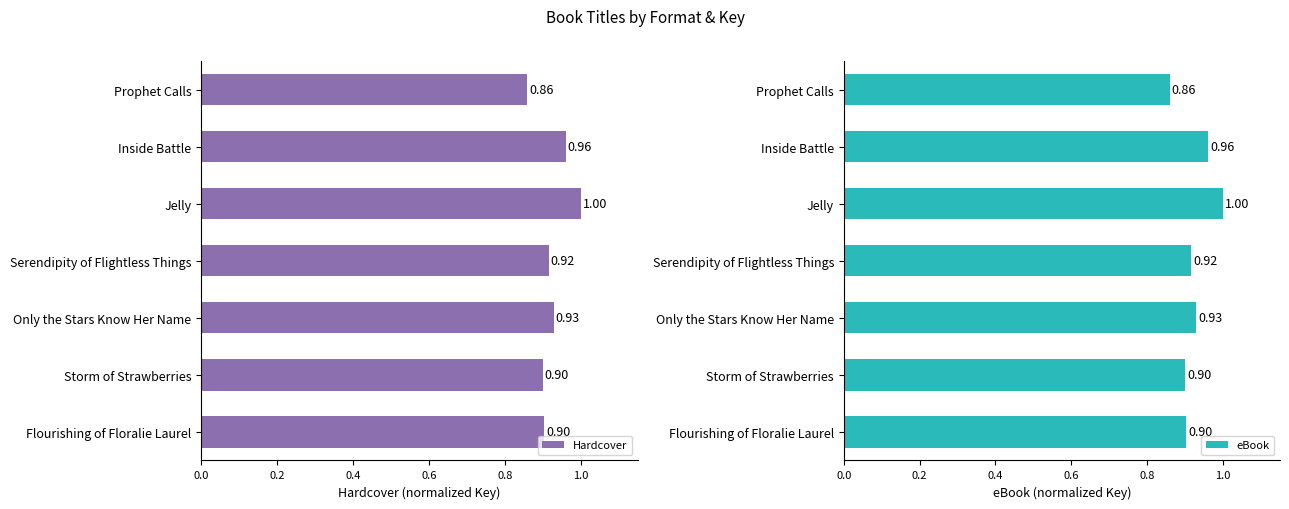

How many groups of bars are there?

7